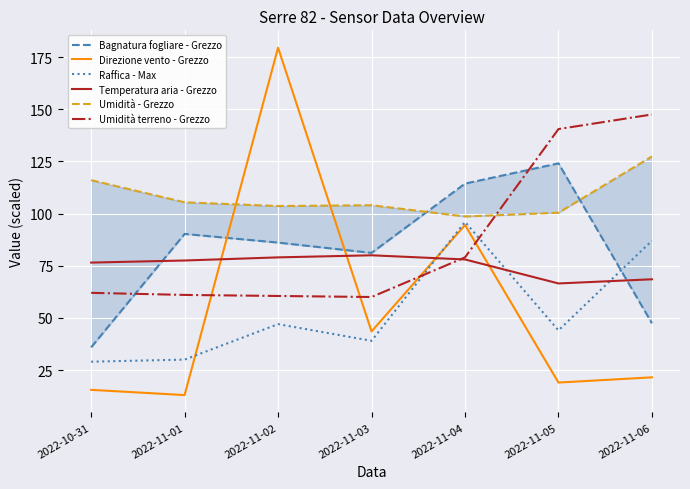

Between 2022-11-01 and 2022-11-06, which series saw the biggest shift?

Umidità terreno - Grezzo